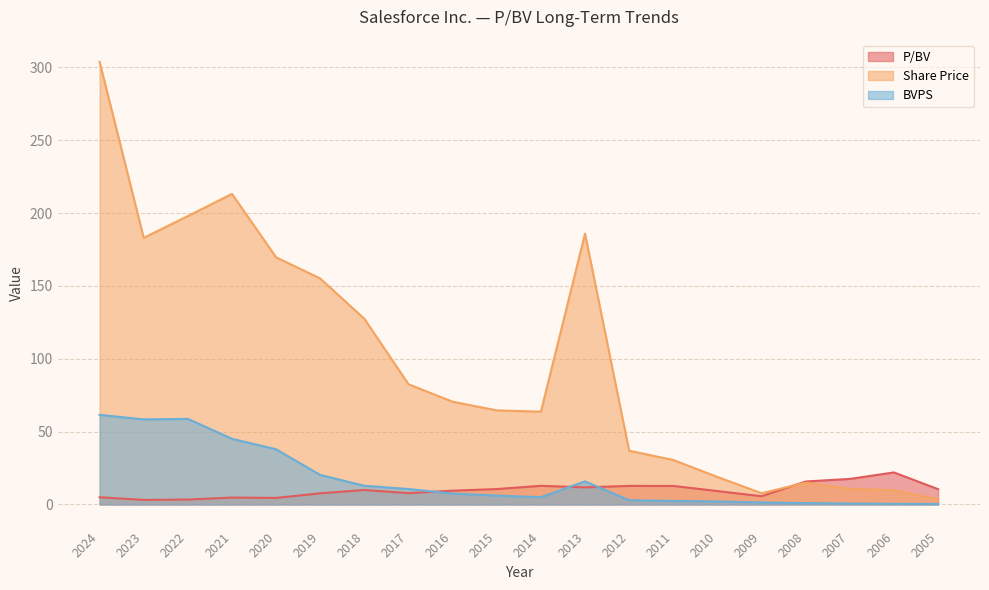

True or false: Share Price has a value of 18.0 at 2007.

False